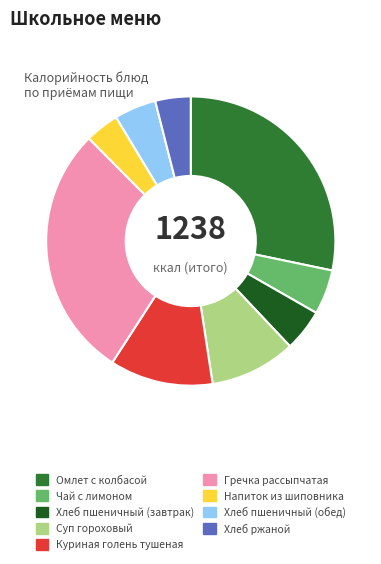

The Омлет с колбасой slice represents 40% of the pie. True or false?

False